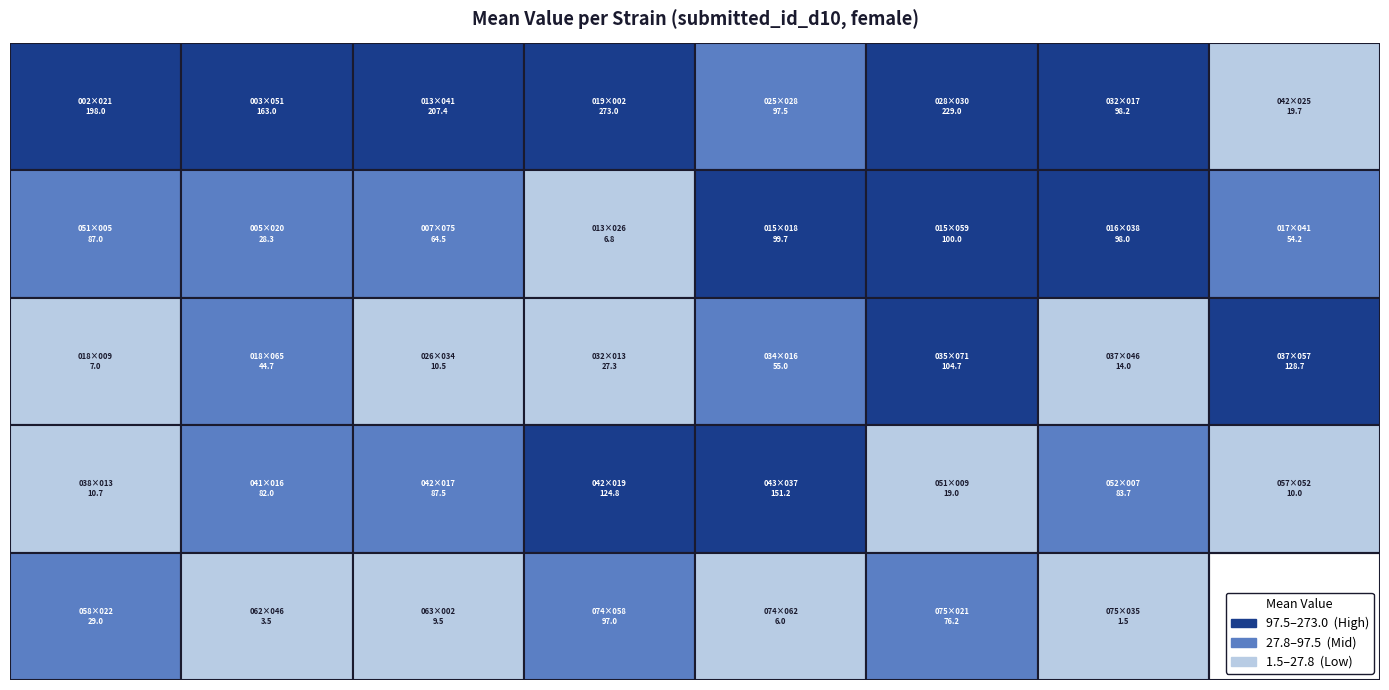

How many distinct data groups are displayed?

1